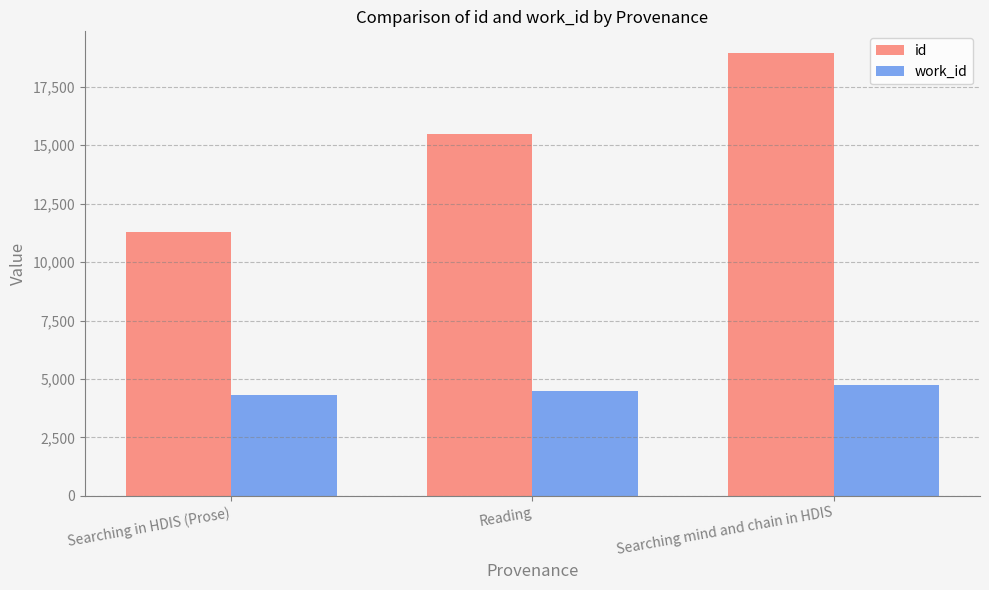

What is the maximum value shown in the chart?

18920.0